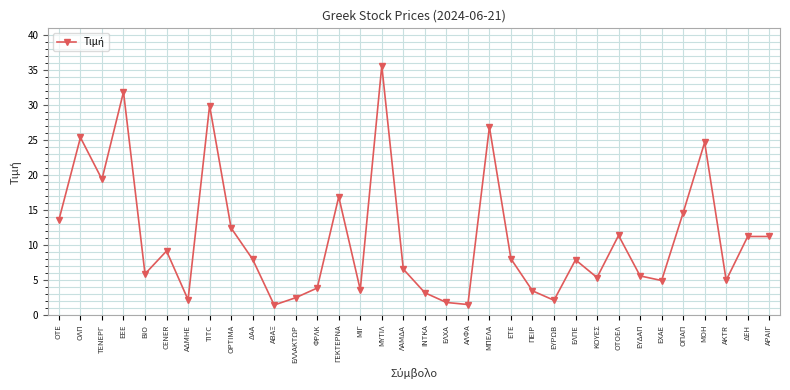

The value at ΒΙΟ is 5.9. True or false?

True